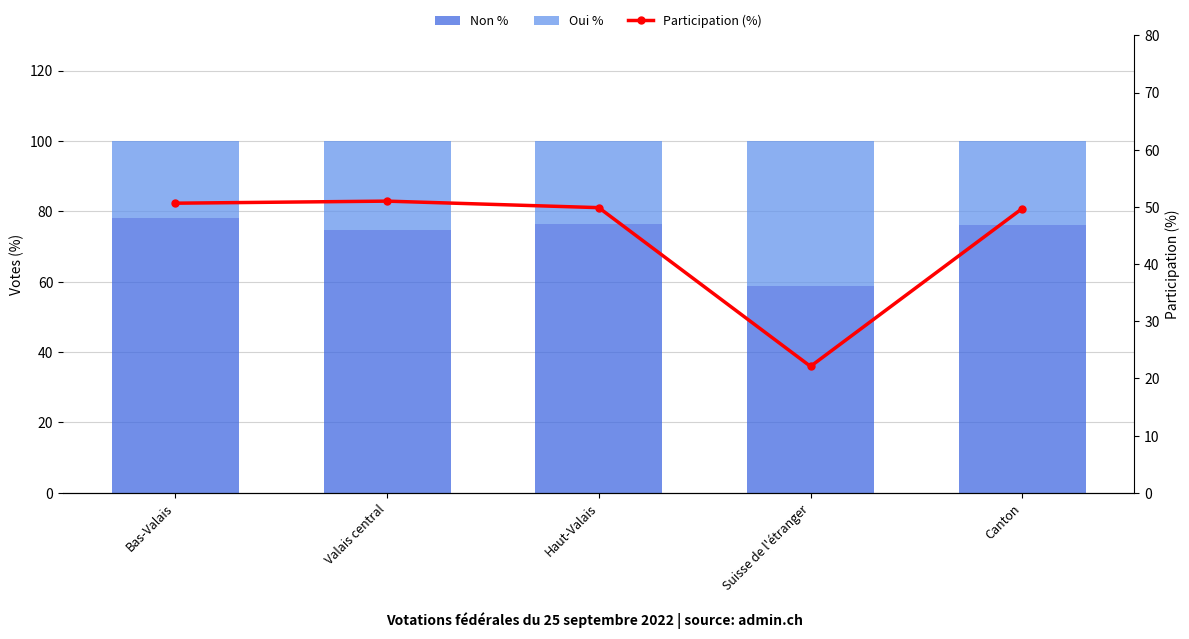

Which series has the largest total across all categories?

Non %